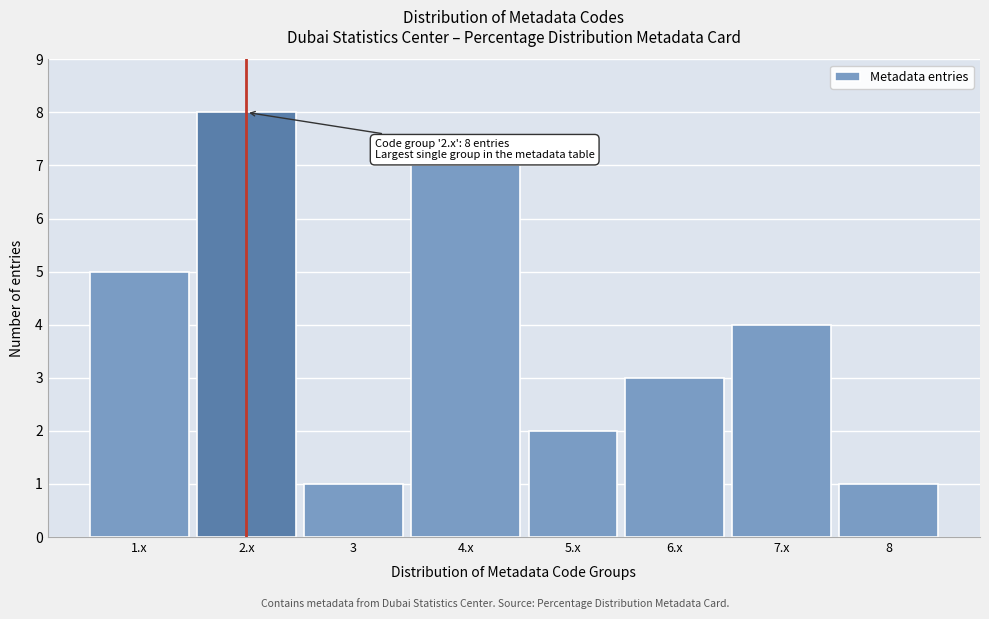

Reading left to right, extract all data points from this chart.

5	8	1	7	2	3	4	1